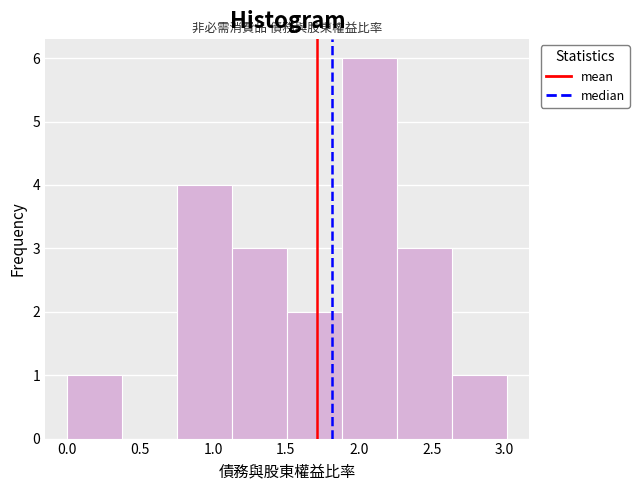

Over which range of the x-axis is the bar tallest?

1.90 to 2.25